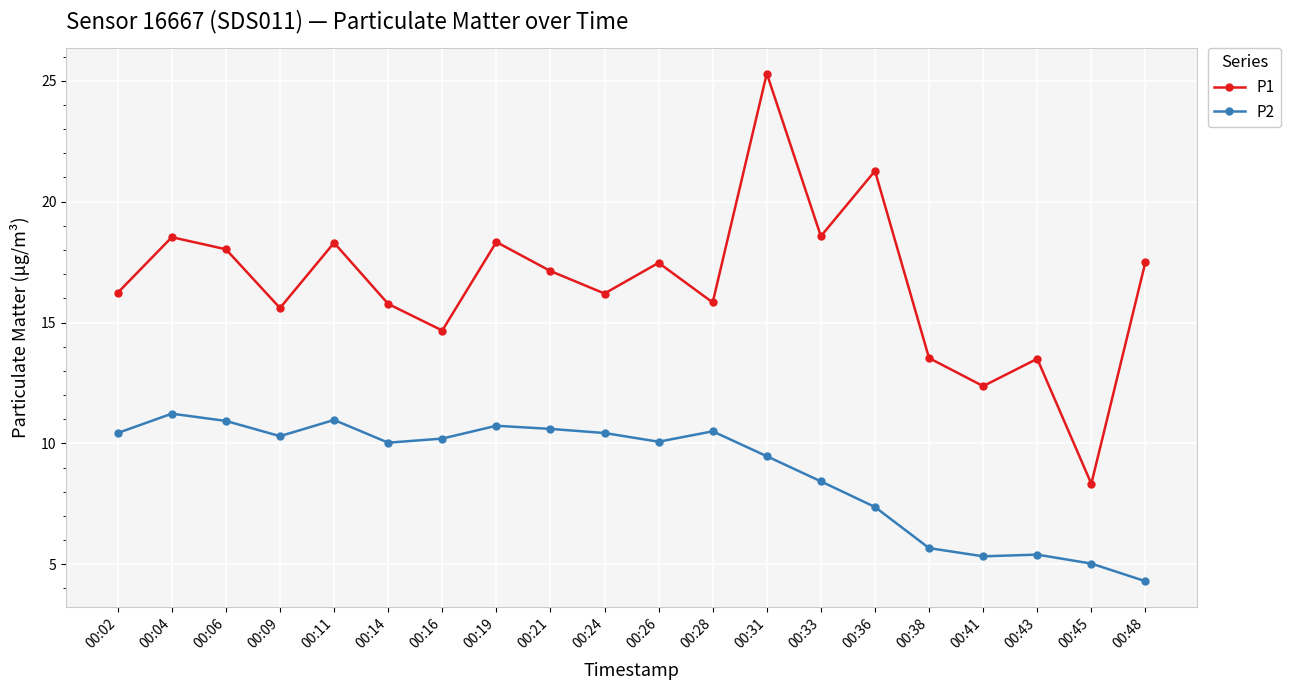

In P1, how many points are lower than both neighbors (excluding endpoints)?

7